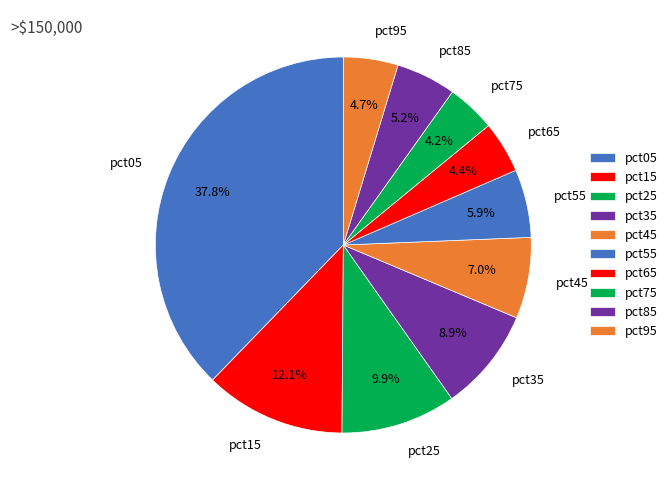

What percentage is the pct55 slice, to the nearest percent?

6%